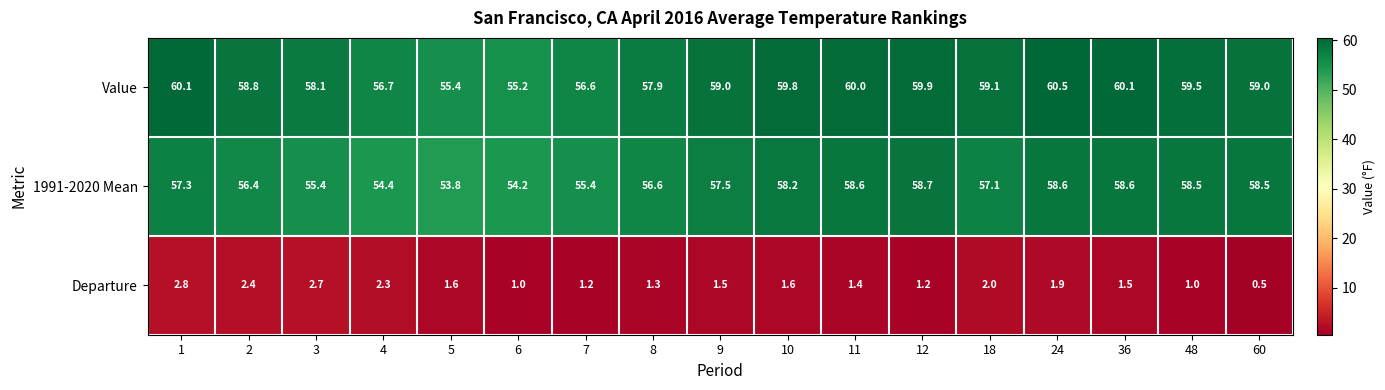

What is the total value across all series at 60?

118.0